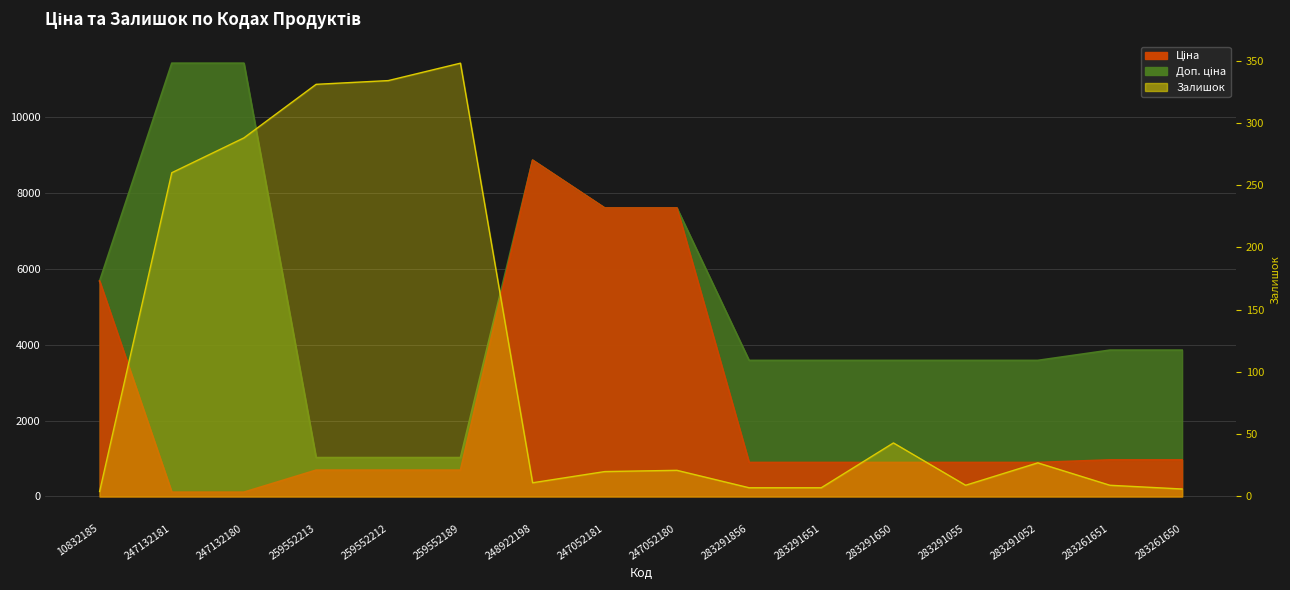

What is the difference between the highest and lowest values at 283291651?

3576.6